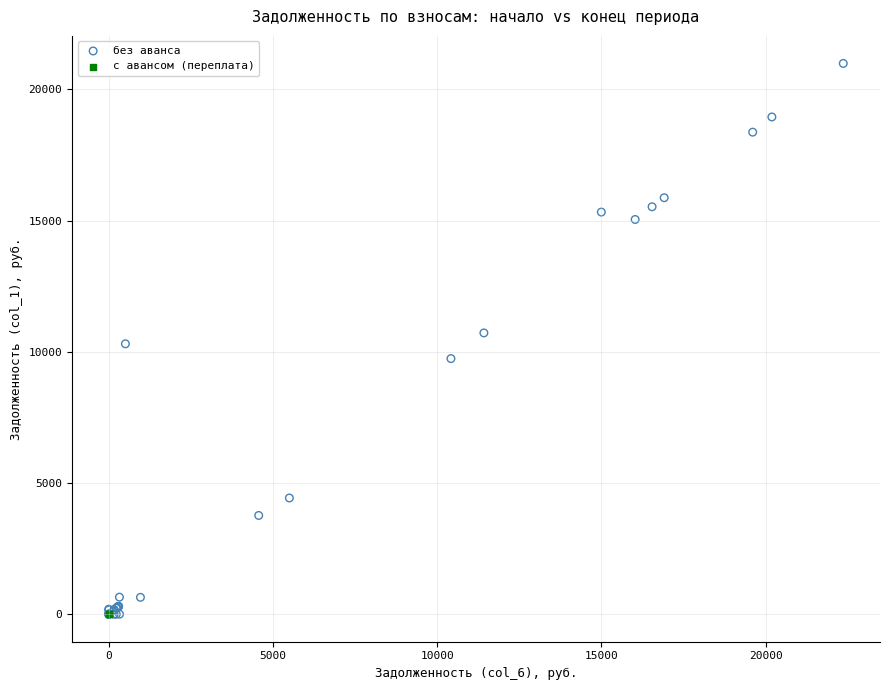

Which series contains the highest Y value?

без аванса